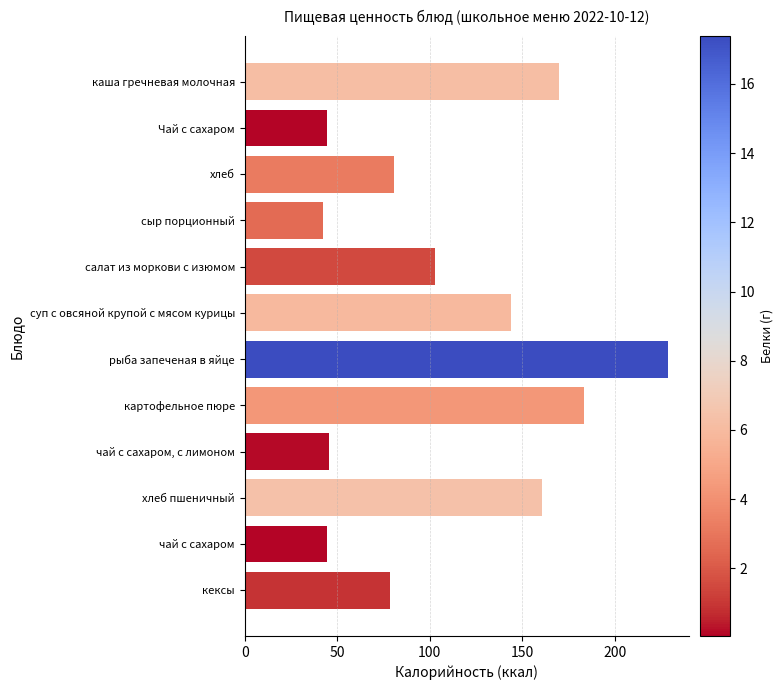

What is the change in value from картофельное пюре to чай с сахаром?

-138.8